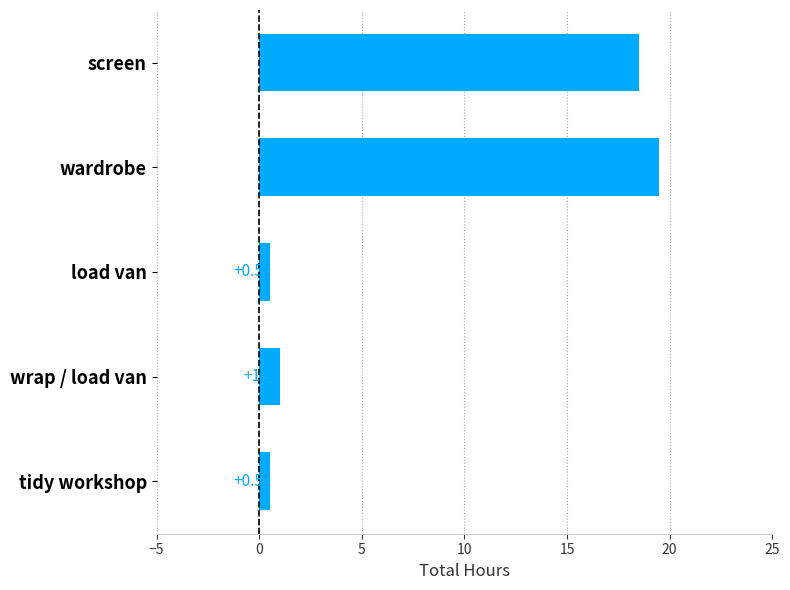

Reading top to bottom, extract all data points from this chart.

screen=18.5	wardrobe=19.5	load van=0.5	wrap / load van=1.0	tidy workshop=0.5